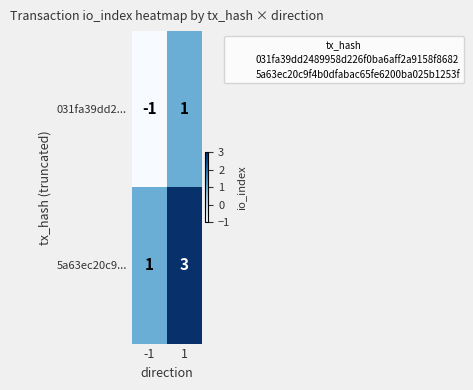

What is the total value across all series at -1?

0